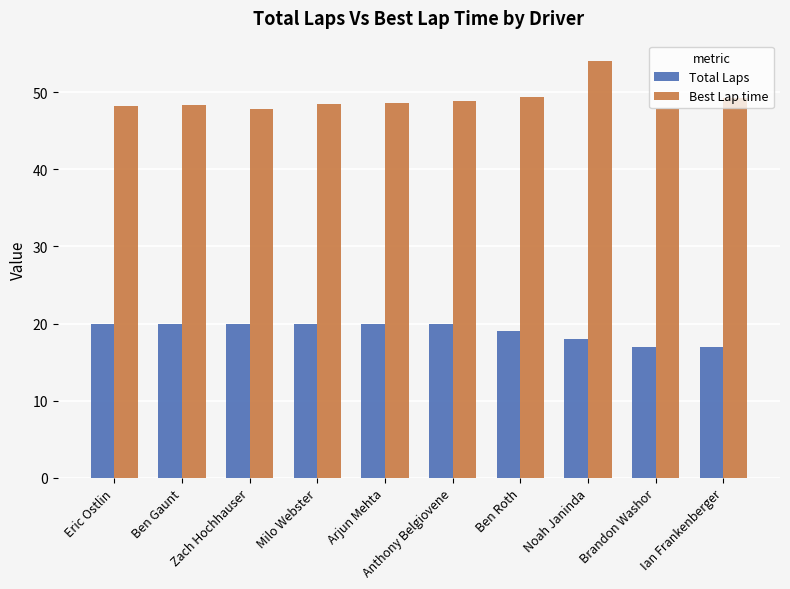

What is the minimum value for Best Lap time?

47.8